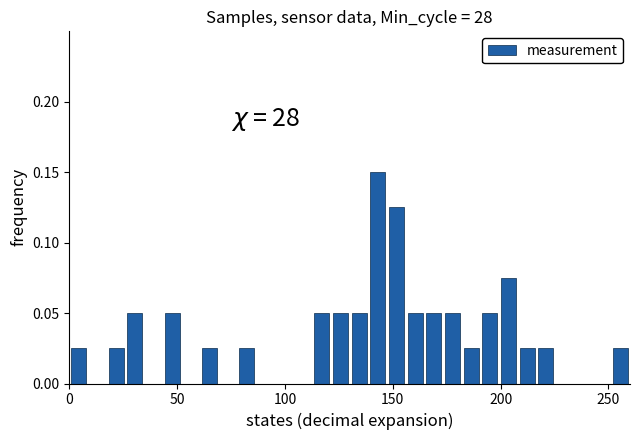

Around what value on the x-axis is the tallest bar? Give the approximate position of its centre, as read against the axis.

145